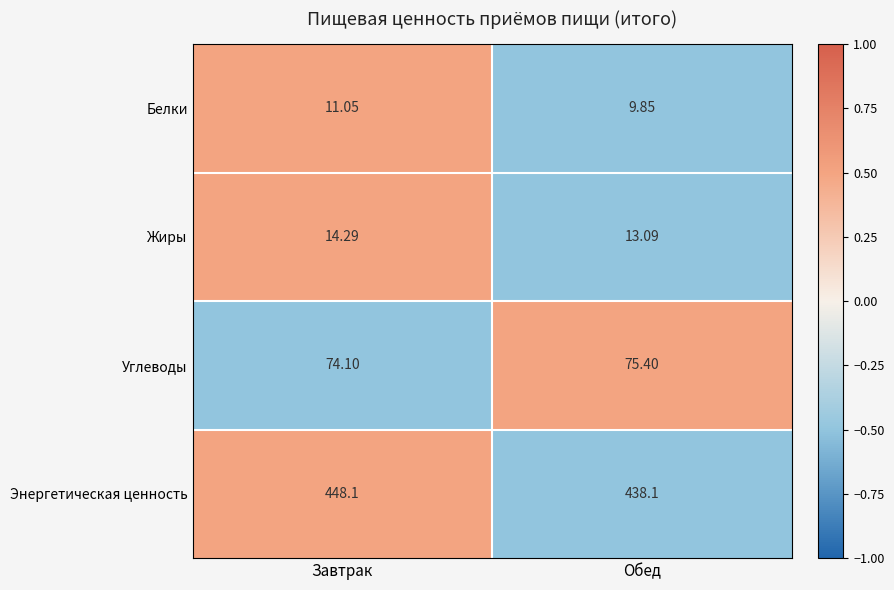

How many series are shown in this chart?

4